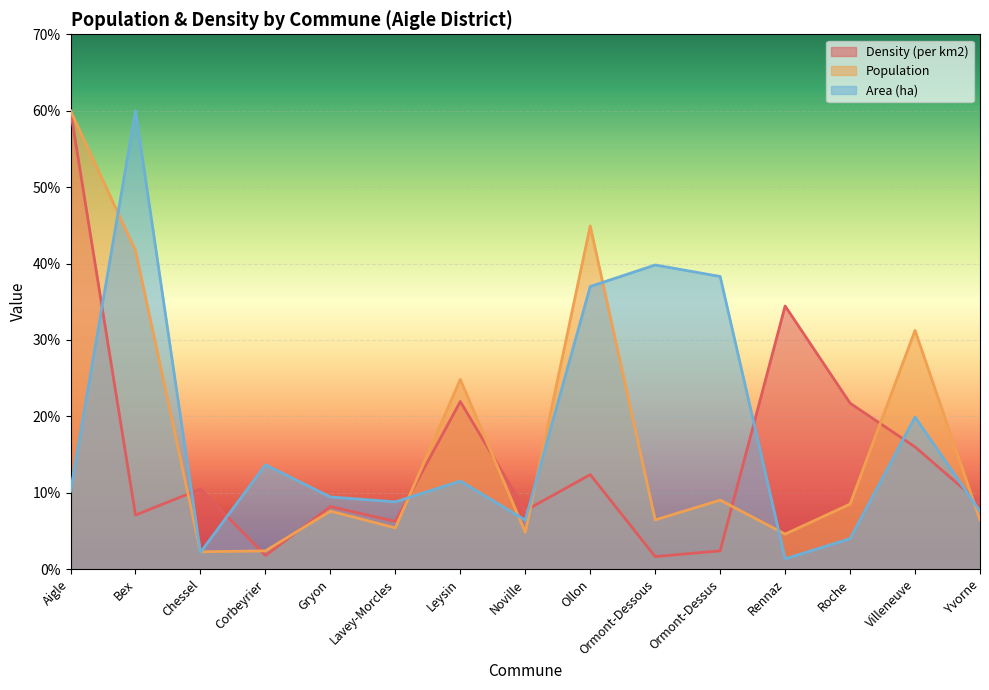

Reading left to right, list all the values displayed in this chart.

Density (per km2): 600.0	70.9	104.9	17.9	82.0	62.5	219.4	76.7	123.8	16.5	24.1	344.5	217.3	160.0	86.6
Population: 600.0	416.9	22.8	24.0	76.0	54.1	248.3	48.4	449.3	64.5	90.4	46.0	85.3	312.5	64.4
Area (ha): 102.0	600.0	22.2	136.6	94.6	88.2	115.4	64.3	370.0	398.1	383.1	13.6	40.0	199.1	75.8